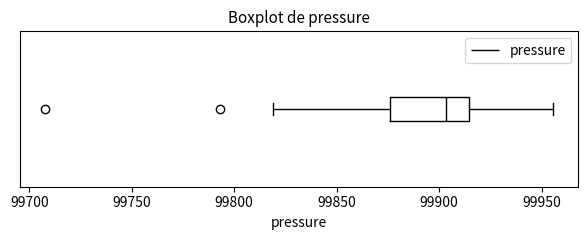

Read this box plot against the x-axis: the position of the median line, the range covered by the box, and the ends of both whiskers. The values are not printed on the chart, so give them approximately, as read against the axis.

median 99905, box 99875 to 99915, whiskers 99820 to 99955